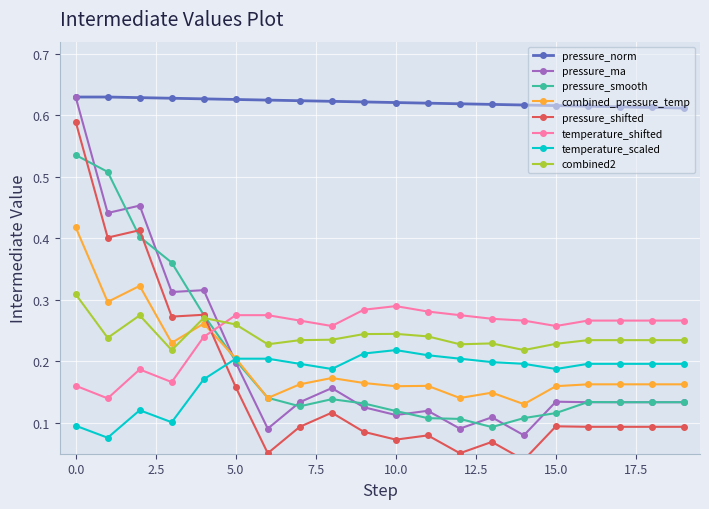

The value of pressure_smooth at 0.0 is 0.1. True or false?

False